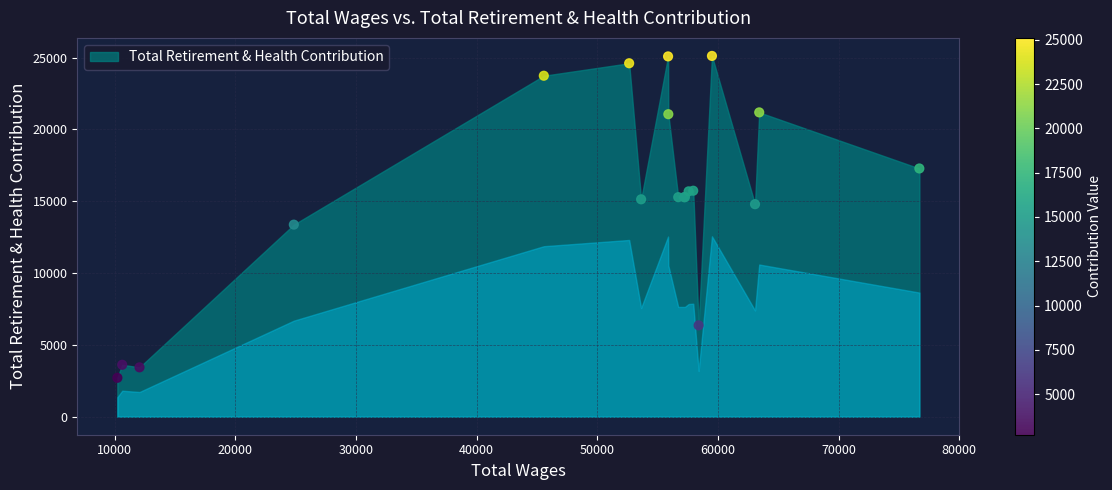

What Y value in the scatter plot is closest to 13908?

13367